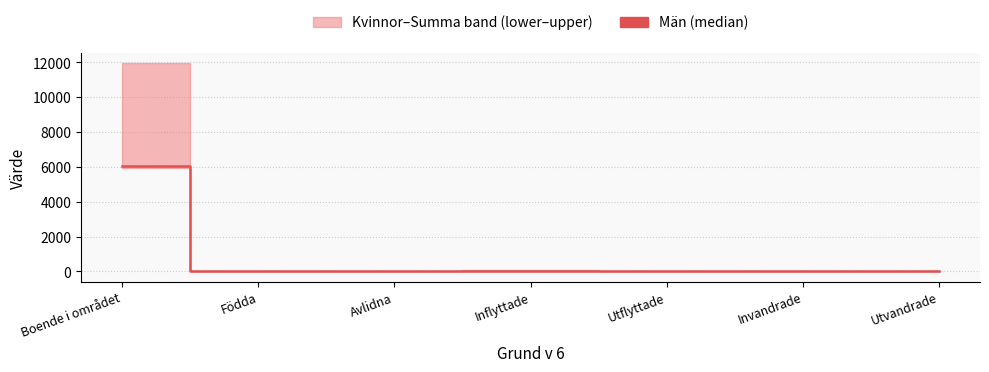

What is the label of the 2nd point from the right?

Invandrade